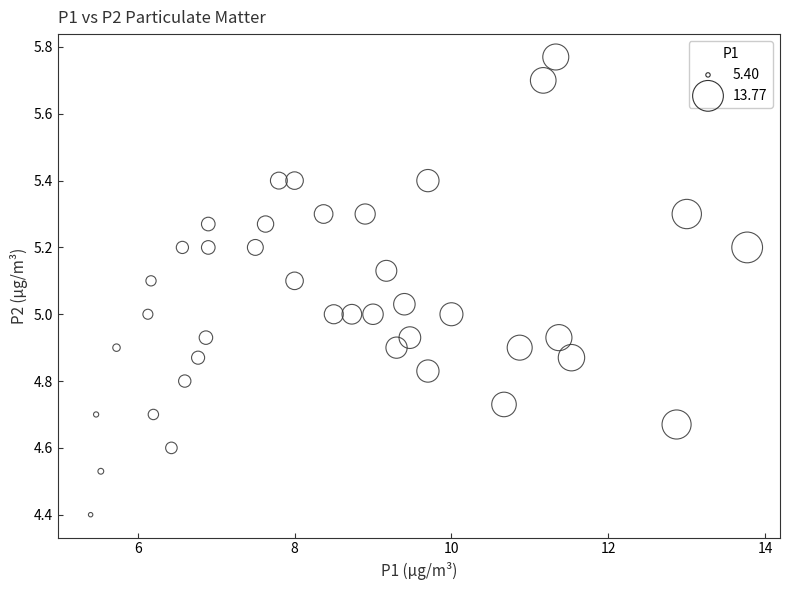

Count the number of points in this scatter plot.

40